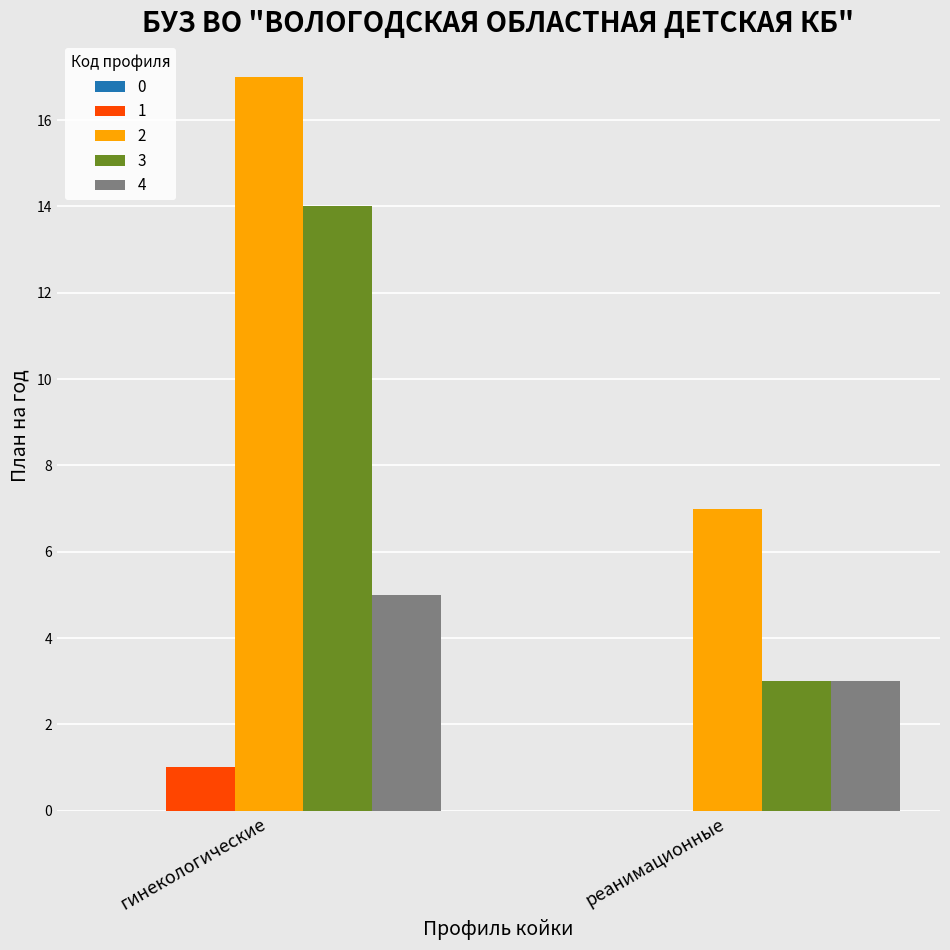

What is the maximum value for 4?

5